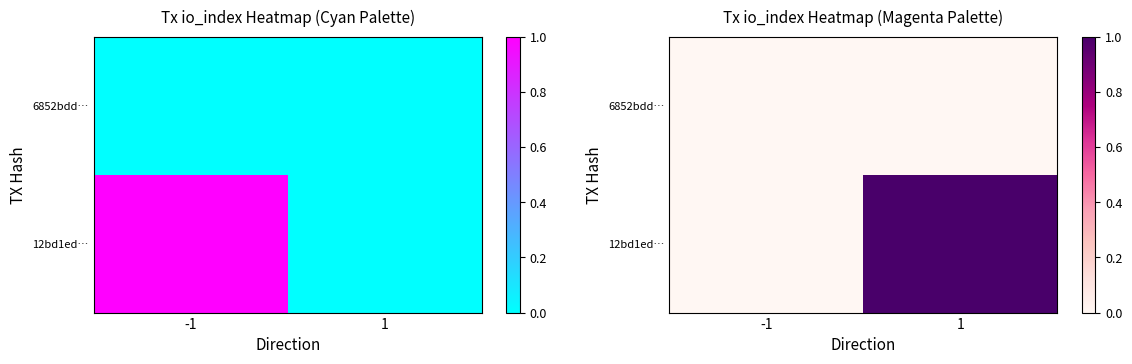

Between -1 and 1, which series saw the biggest shift?

12bd1ed…